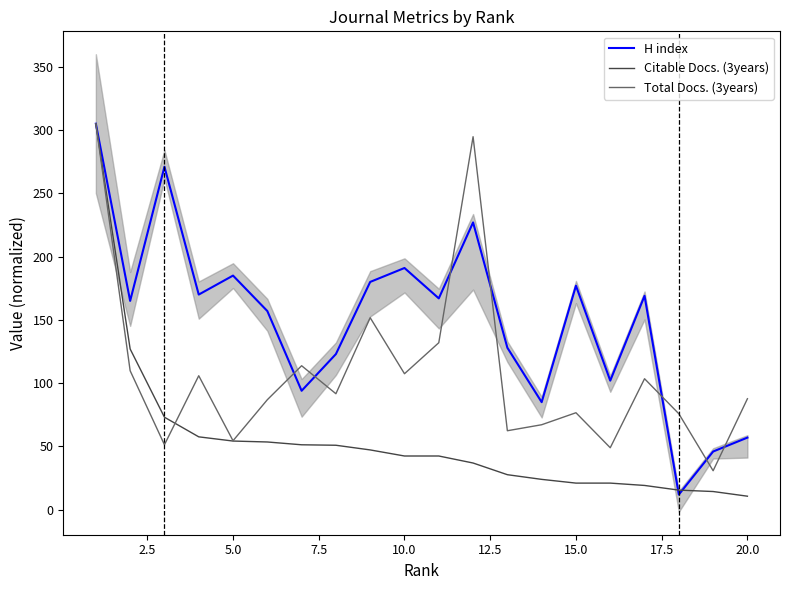

Reading left to right, list all the values displayed in this chart.

H index: 305.0	165.0	271.0	170.0	185.0	157.0	94.0	123.0	180.0	191.0	167.0	227.0	128.0	85.0	177.0	102.0	169.0	12.0	46.0	57.0
Citable Docs. (3years): 305.0	127.0	73.1	57.6	54.3	53.5	51.3	51.0	47.3	42.5	42.5	36.9	27.7	24.0	21.0	21.0	19.2	15.5	14.4	10.7
Total Docs. (3years): 305.0	109.8	51.4	105.9	54.5	86.9	113.8	91.7	151.7	107.5	132.0	294.7	62.4	67.2	76.6	49.0	103.5	75.9	30.8	87.7